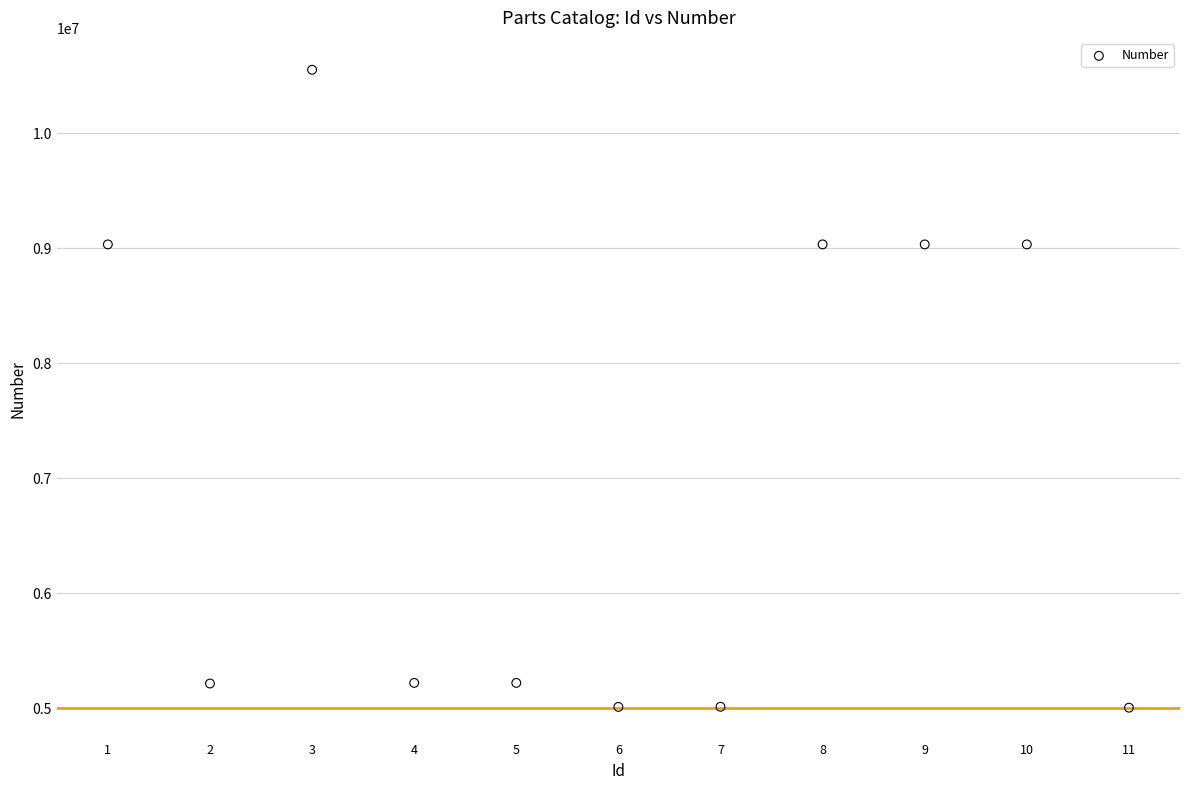

What is the average Y value?

7033384